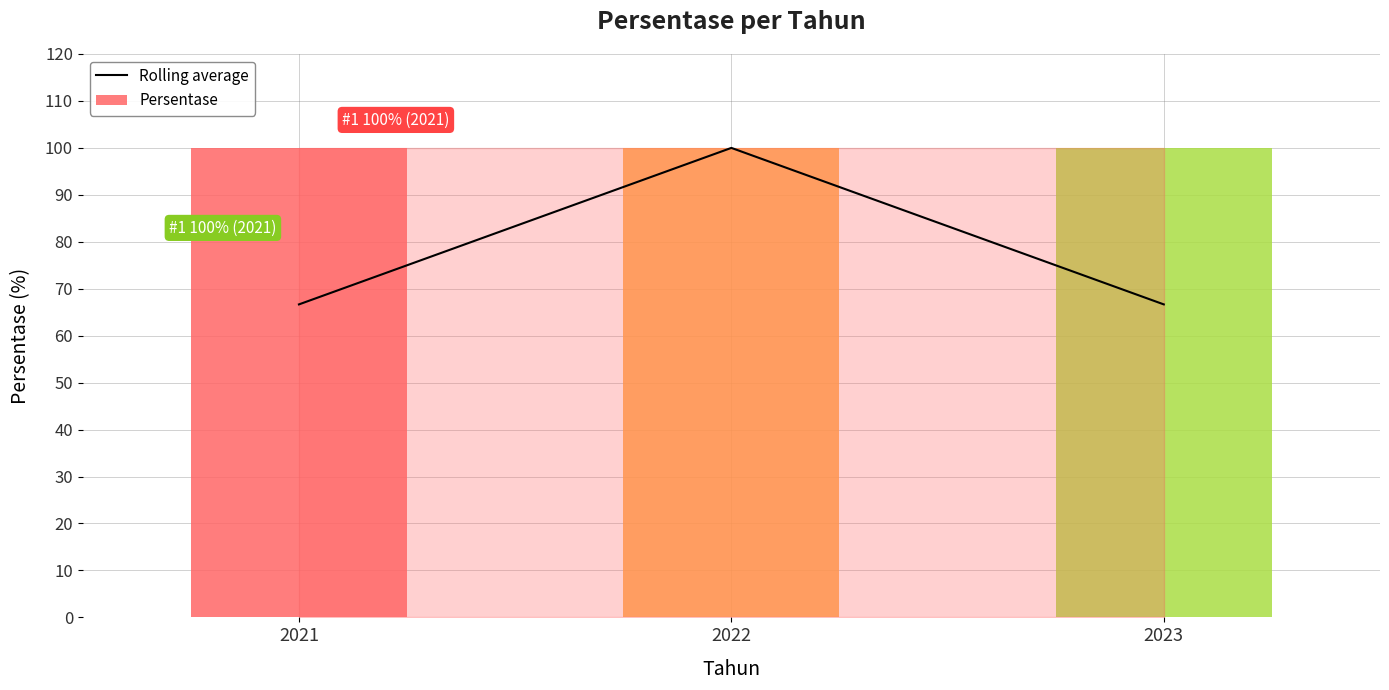

List the labels in order of value, largest first.

2022, 2021, 2023